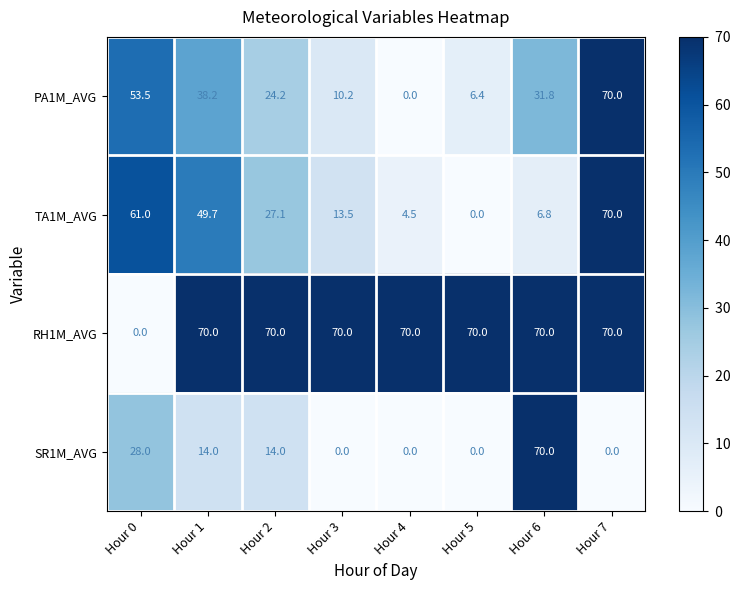

At which label does TA1M_AVG reach its peak?

Hour 7